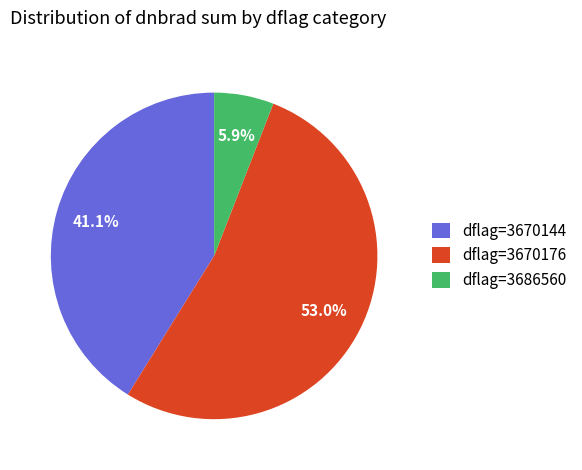

Rank the categories by value from lowest to highest.

dflag=3686560, dflag=3670144, dflag=3670176